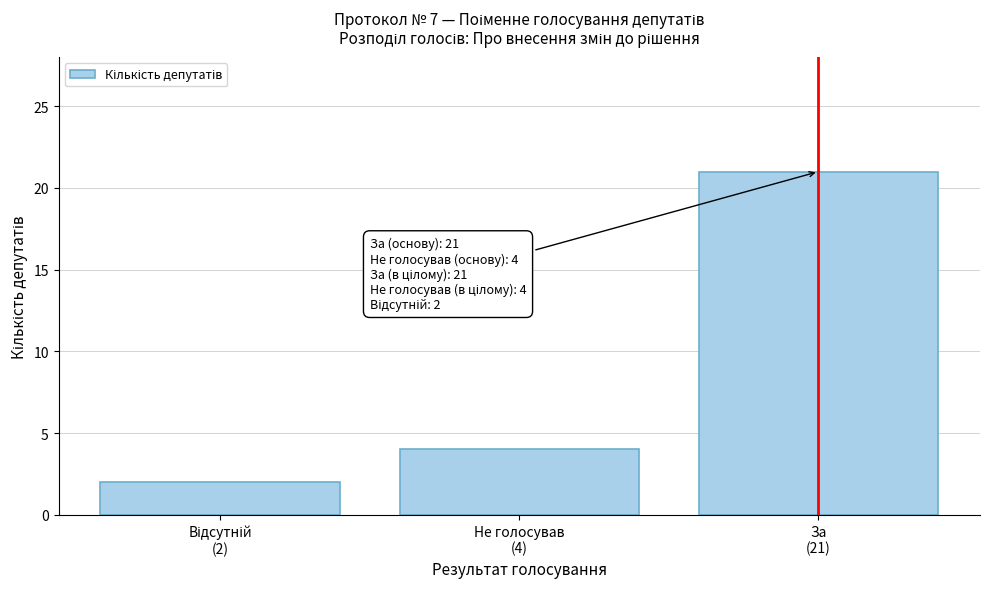

Reading left to right, what are all the values shown in this chart?

2	4	21